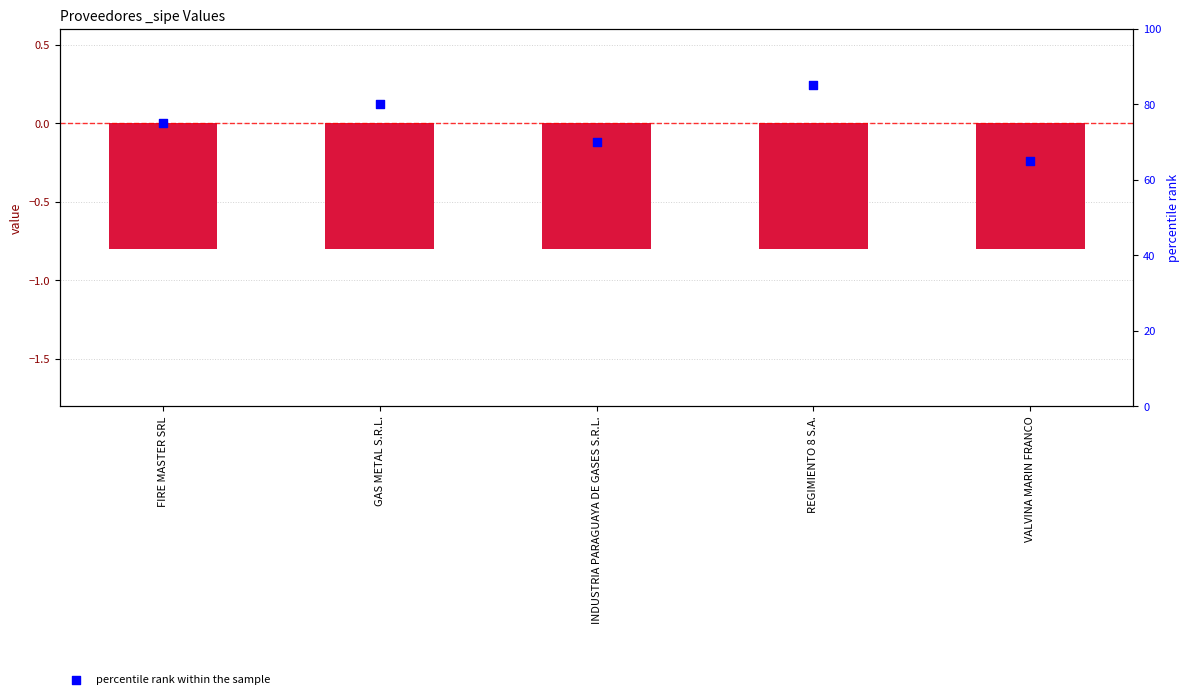

Between INDUSTRIA PARAGUAYA DE GASES S.R.L. and FIRE MASTER SRL, which is larger?

FIRE MASTER SRL